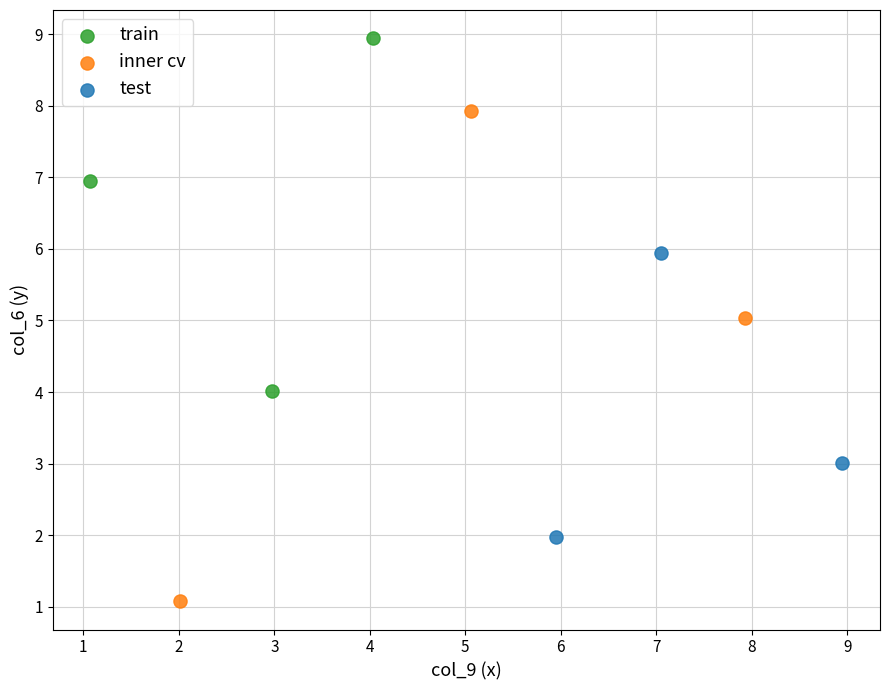

Which series contains the lowest Y value?

inner cv